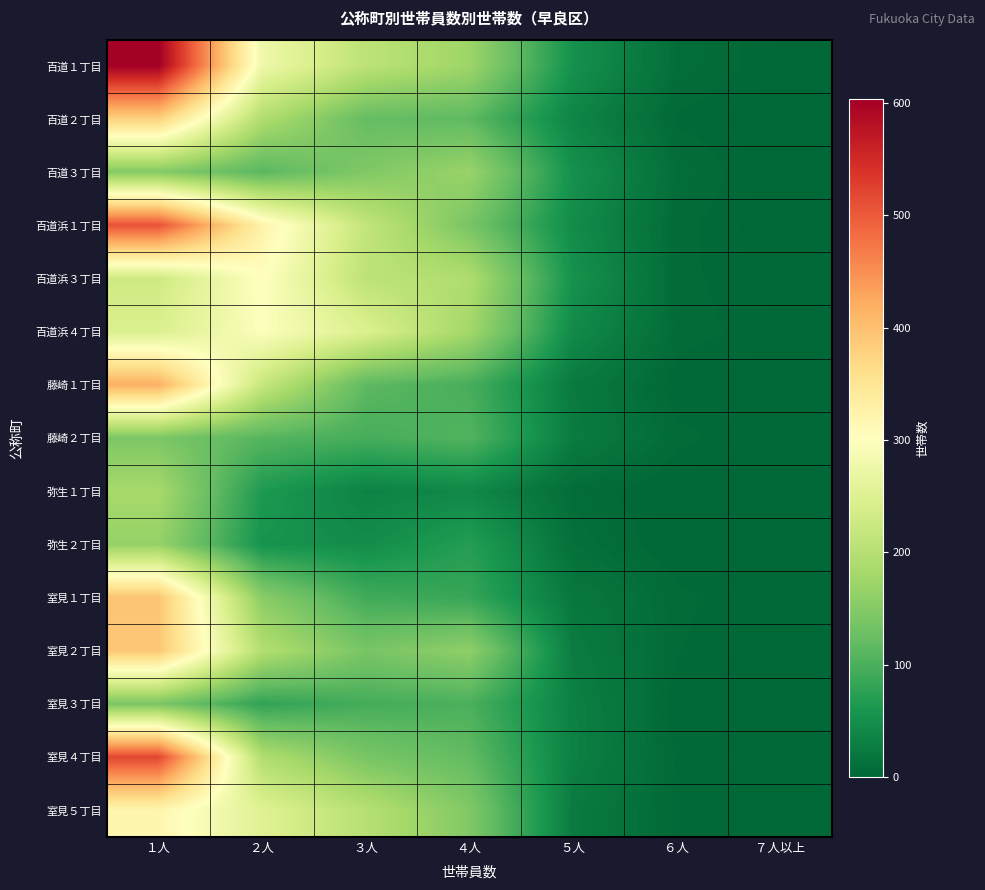

Which label corresponds to the smallest value in the chart?

７人以上